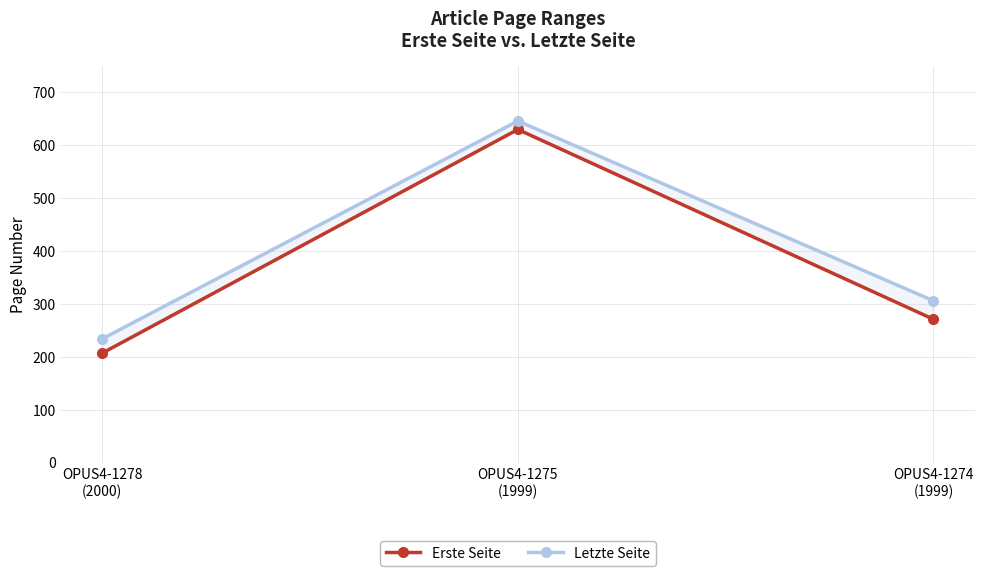

What is the label of the 1st point from the right?

OPUS4-1274
(1999)